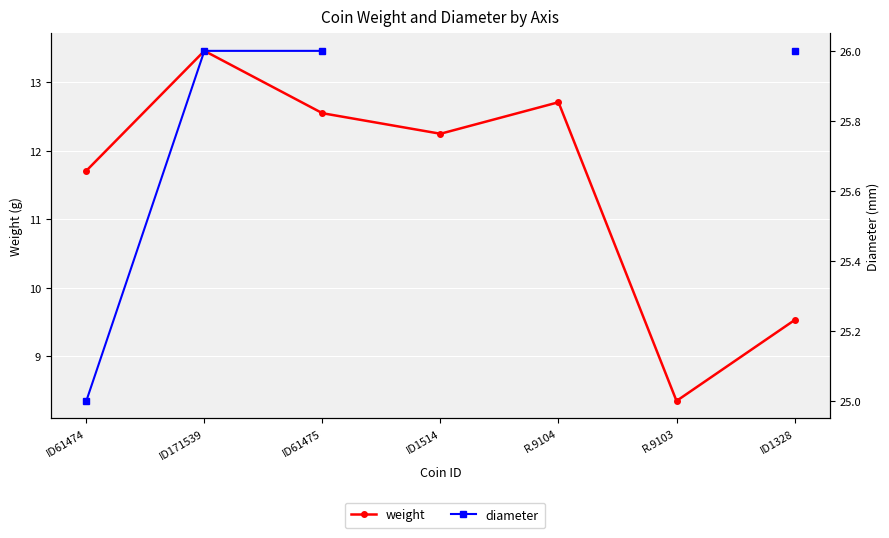

Rank the series by their maximum value, from lowest to highest.

weight, diameter